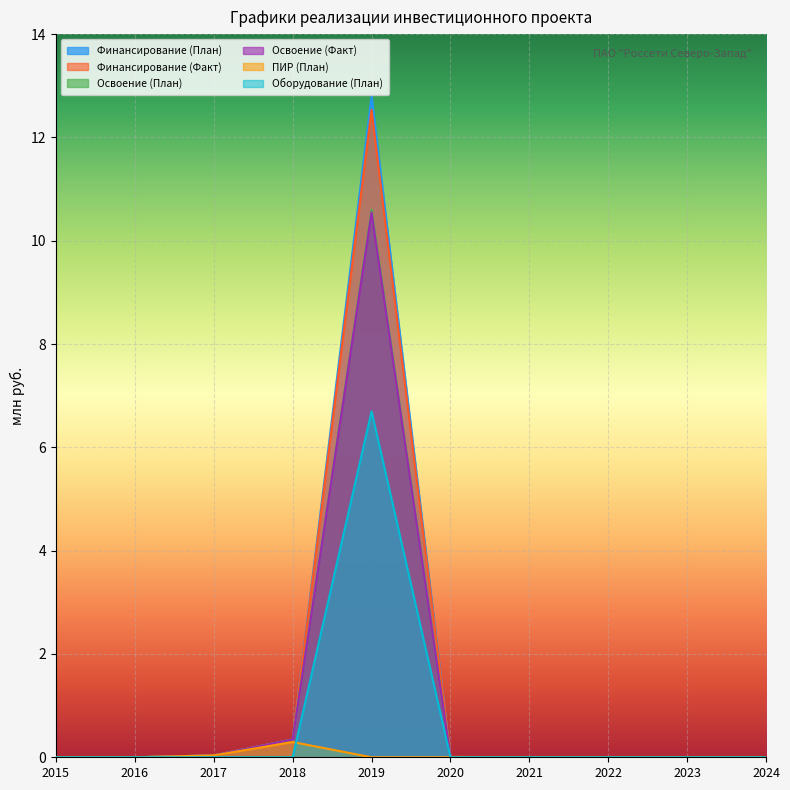

The Освоение (Факт) series shows 0.0 at 2024. True or false?

True